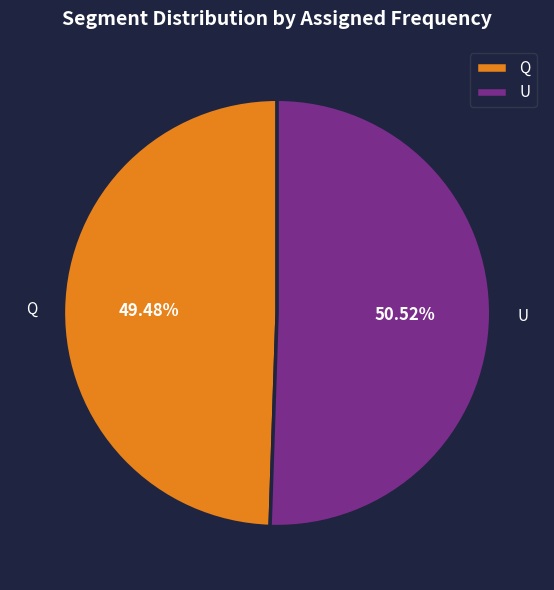

What percentage is the U slice, to the nearest percent?

51%